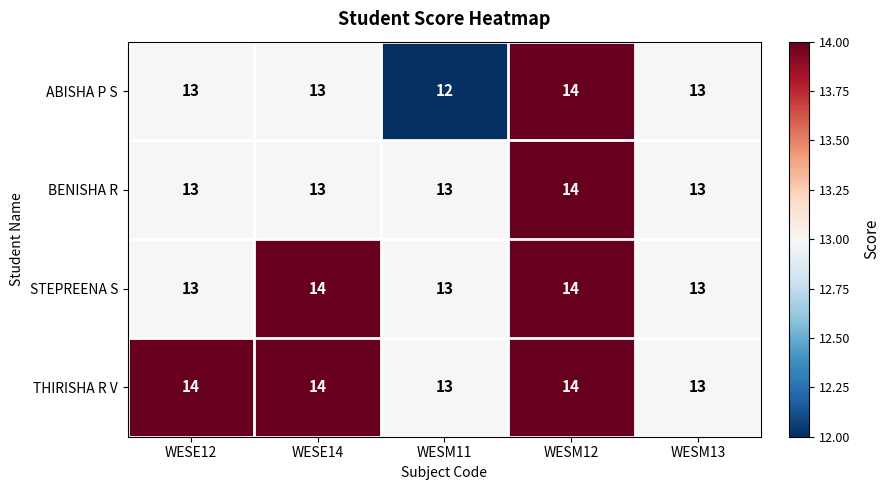

List the series in order of their overall mean, lowest first.

ABISHA P S, BENISHA R, STEPREENA S, THIRISHA R V